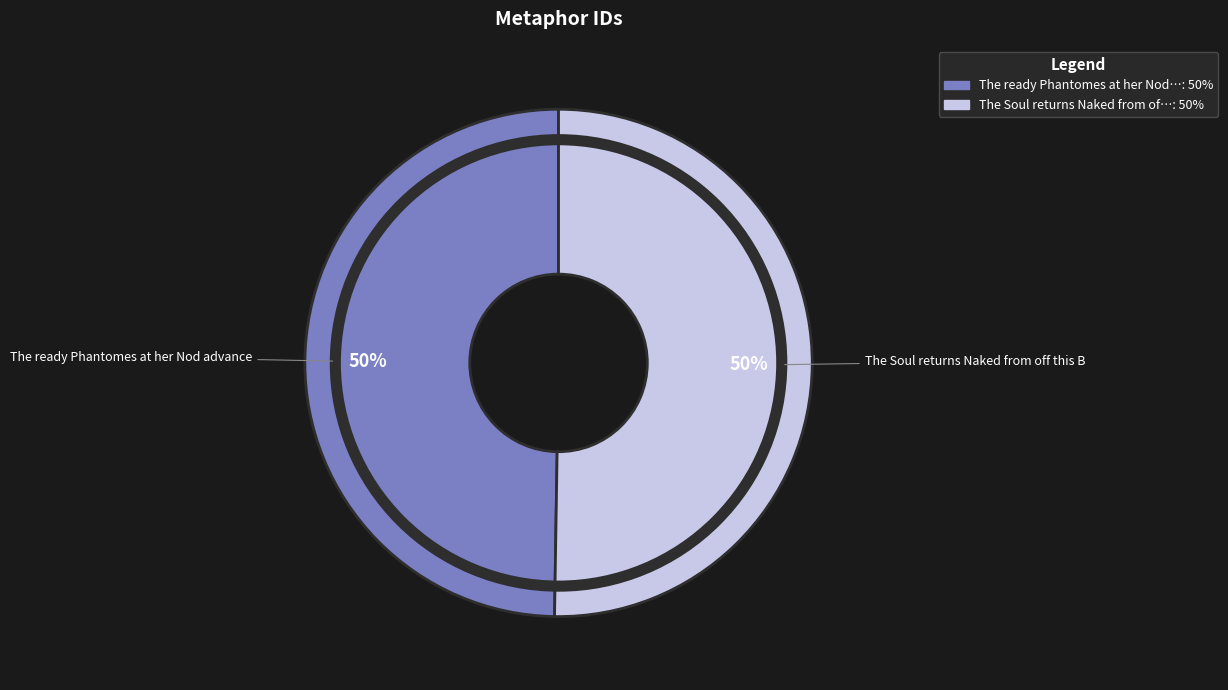

Approximately how many times larger is the value at The Soul returns Naked from off this B compared to The ready Phantomes at her Nod advance?

1.0